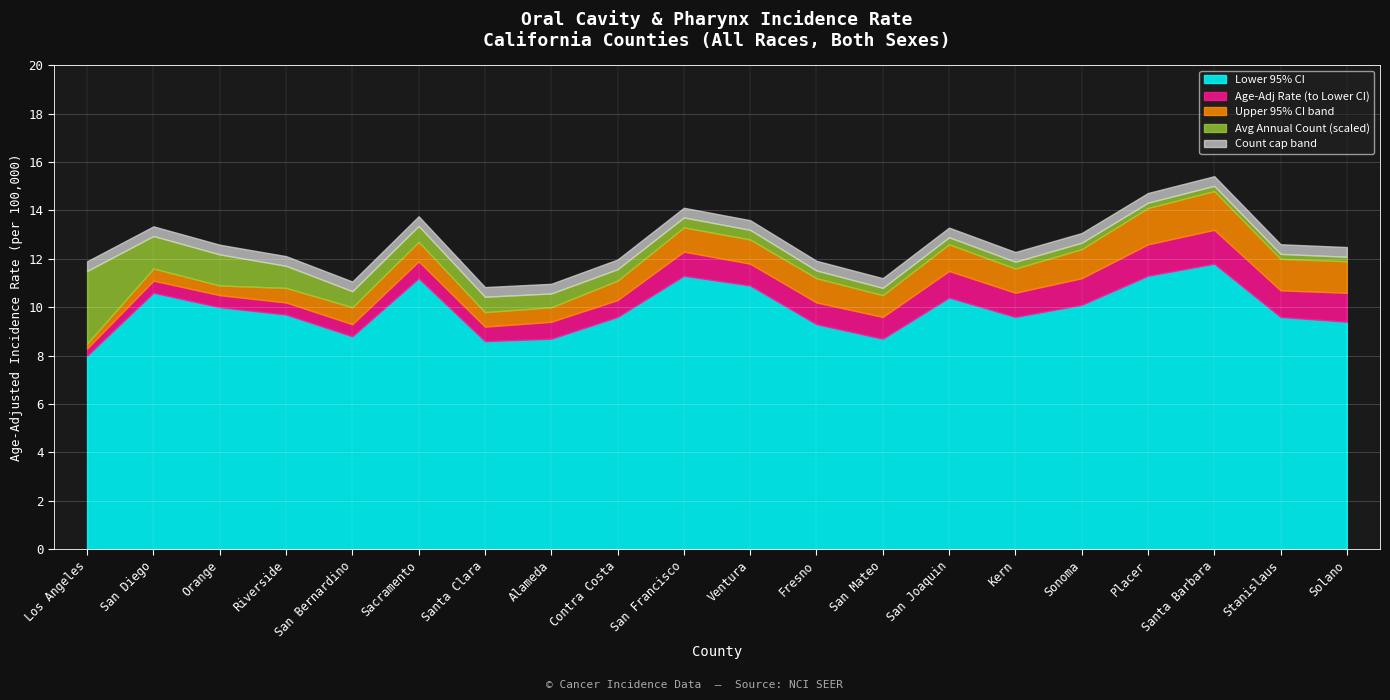

What is the total value across all series at San Francisco?

14.1